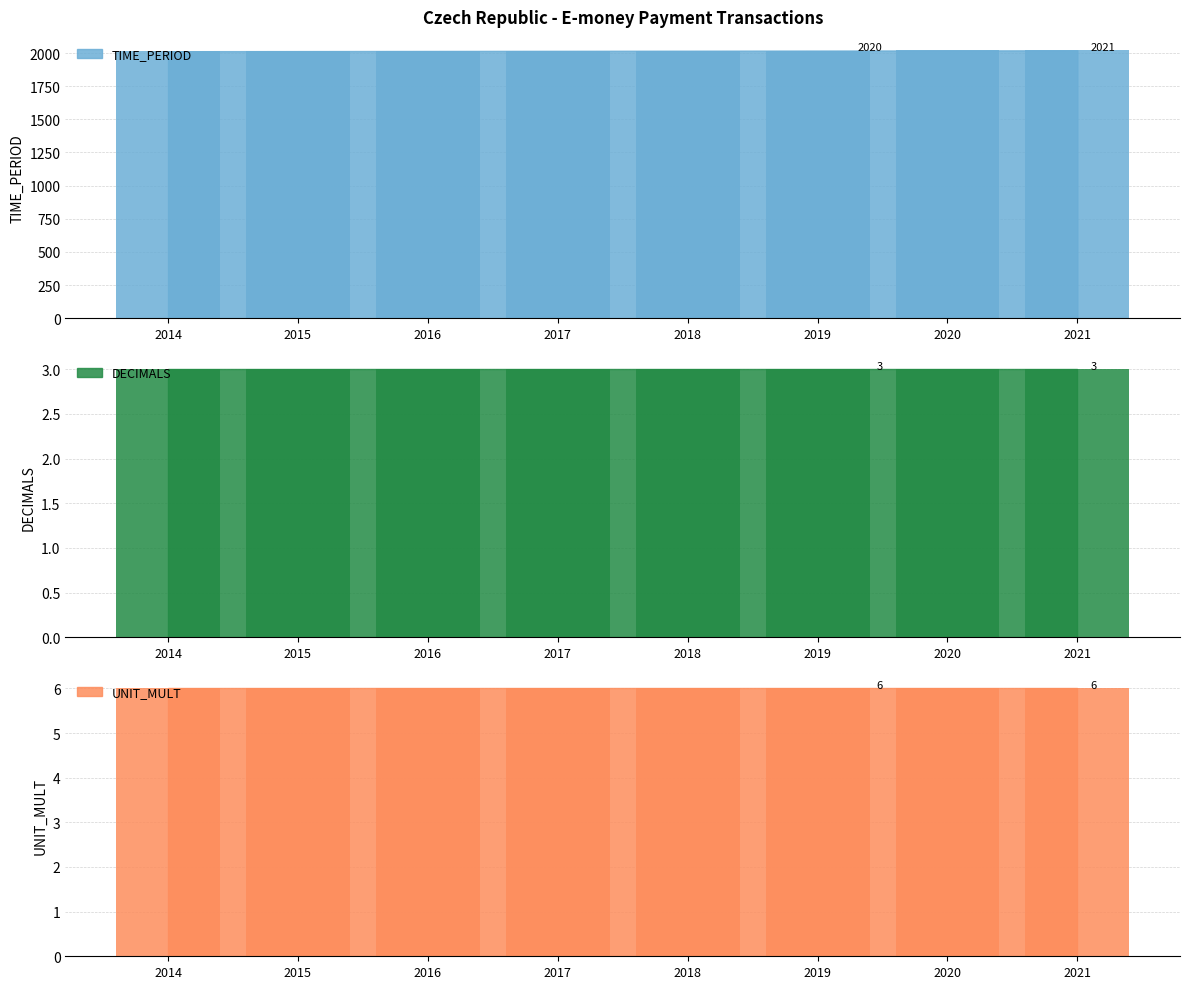

How many categories are shown in the chart?

8